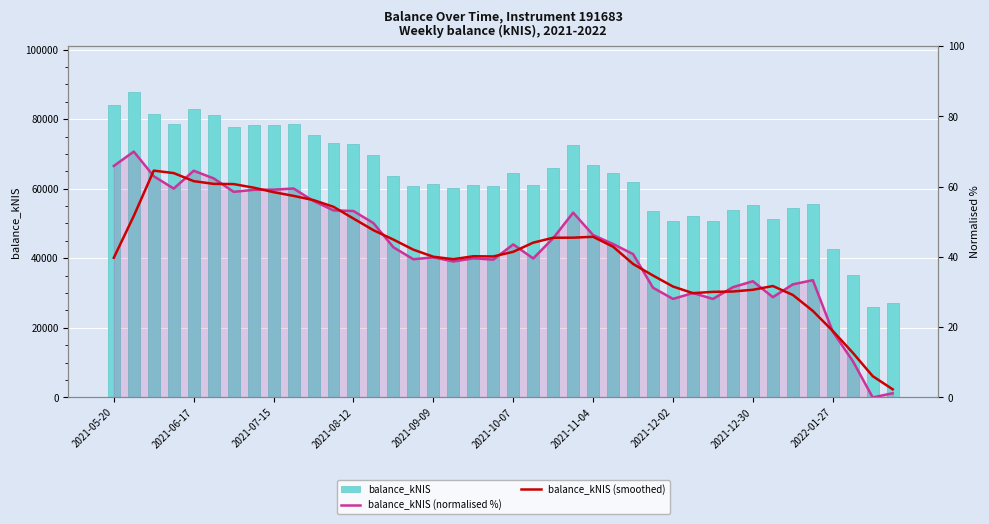

Which series has the widest spread of values?

balance_kNIS